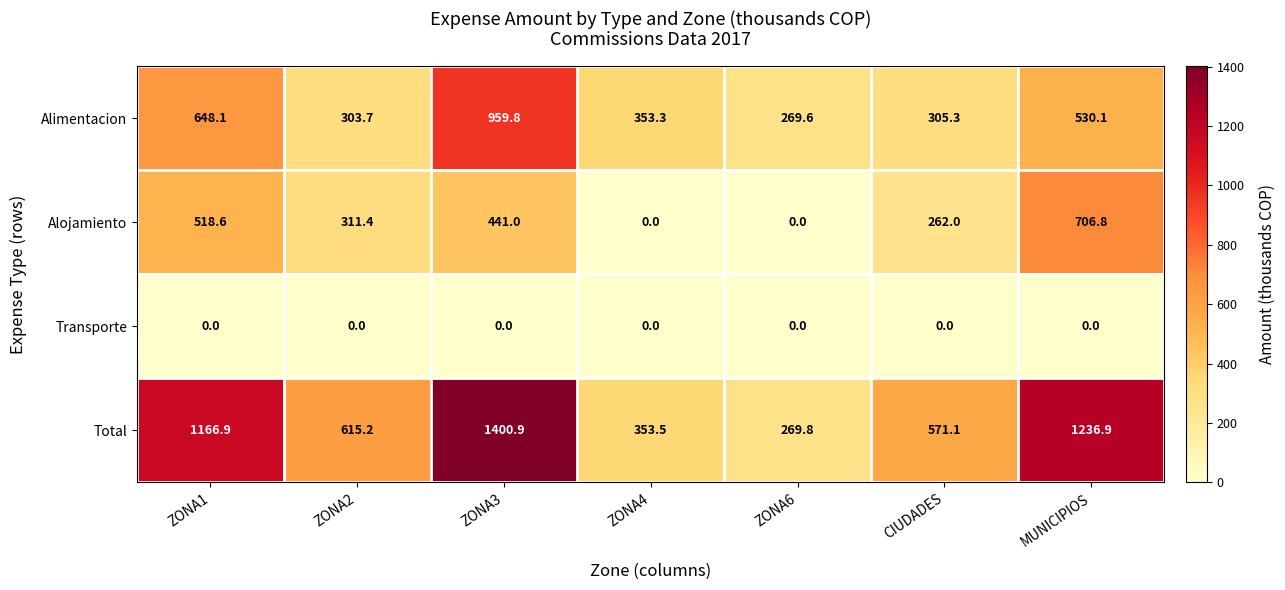

True or false: Transporte has a value of 0.0 at ZONA6.

True